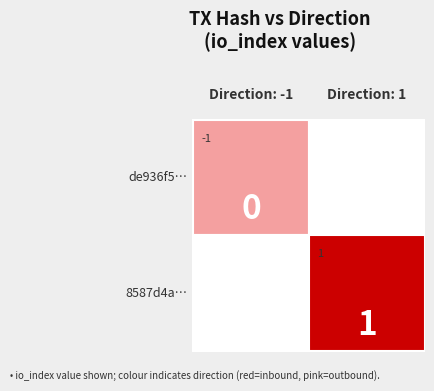

Which series has the largest total across all categories?

8587d4aa7fde2c76ecf7343817b2171eb33b809